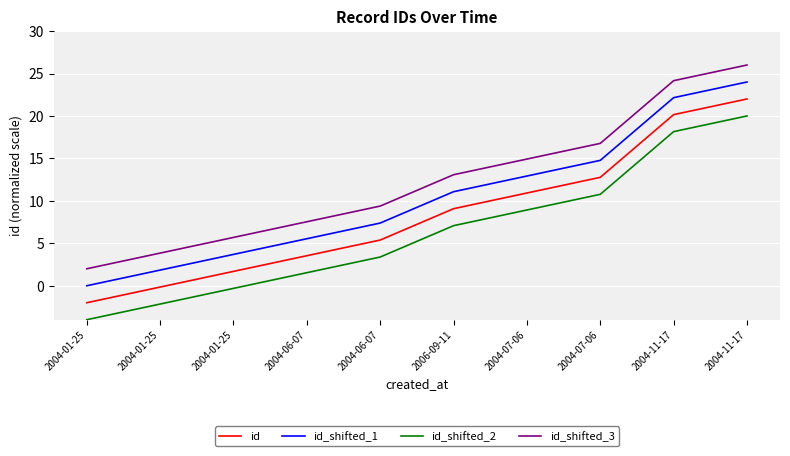

List the labels in order of id_shifted_2 value, largest first.

2004-11-17, 2004-11-17, 2004-07-06, 2004-07-06, 2006-09-11, 2004-06-07, 2004-06-07, 2004-01-25, 2004-01-25, 2004-01-25